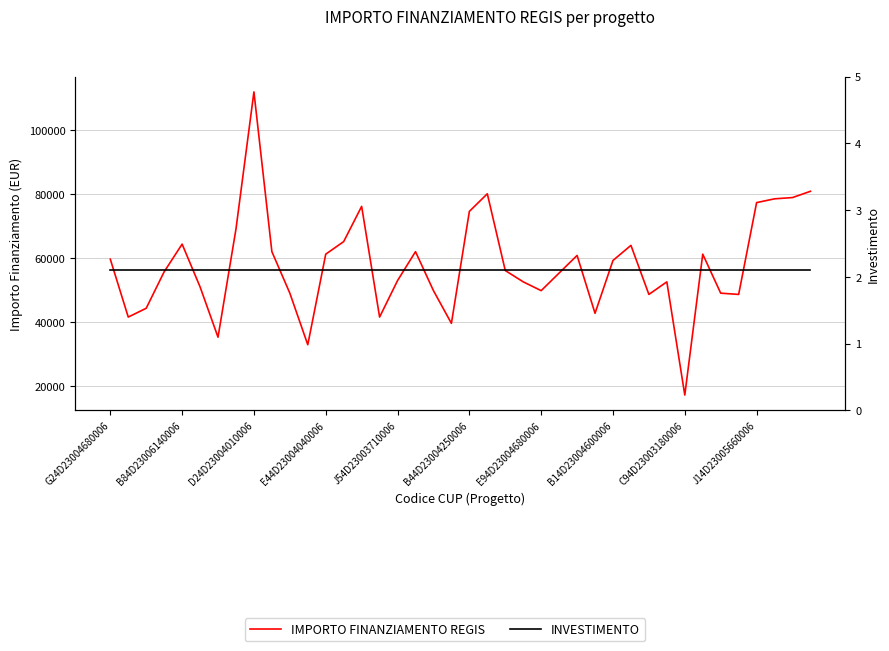

Is it true that INVESTIMENTO equals 2.1 at 10?

True